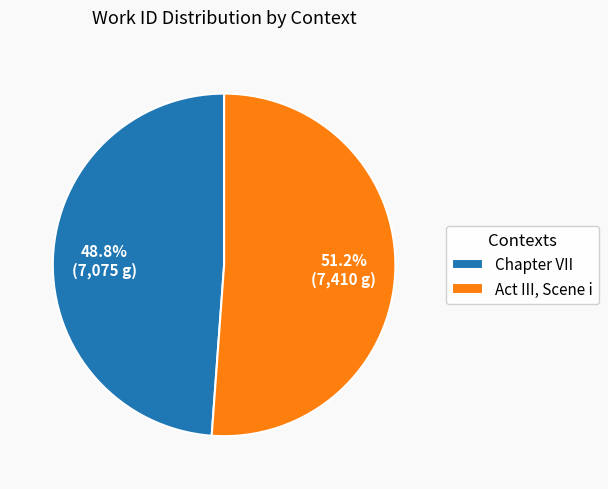

True or false: Act III, Scene i accounts for 37% of the total.

False